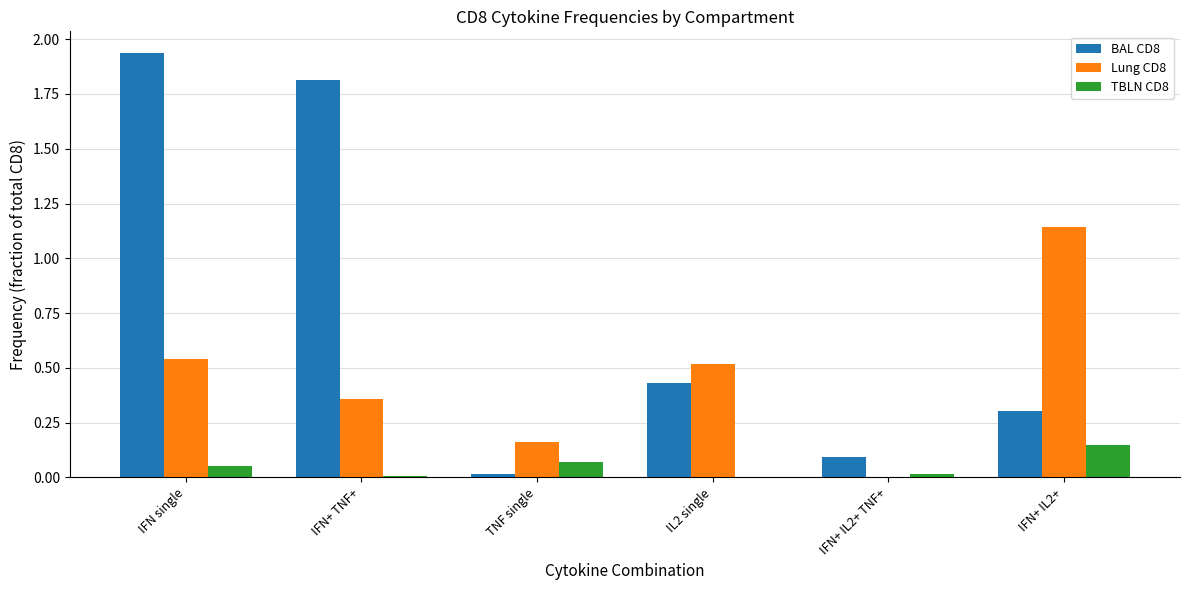

What is the spread (max minus min) of values at IFN+ TNF+?

1.8